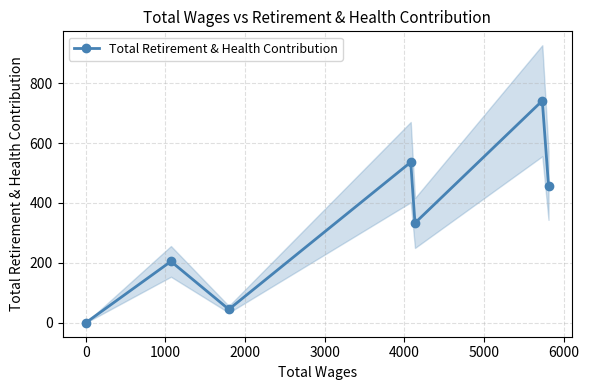

True or false: Total Retirement & Health Contribution has more than 1 interior local peaks.

True